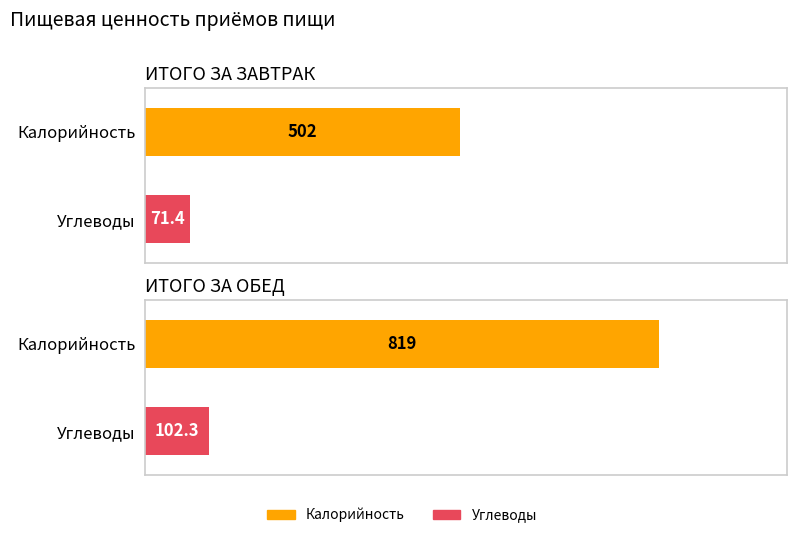

What is the value of the Углеводы bar at the 1st from the left?

71.4